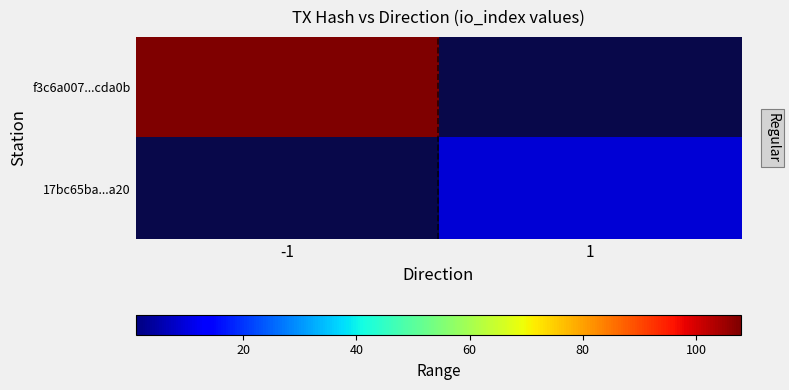

Where is f3c6a007...cda0b nearest to the value 108?

-1